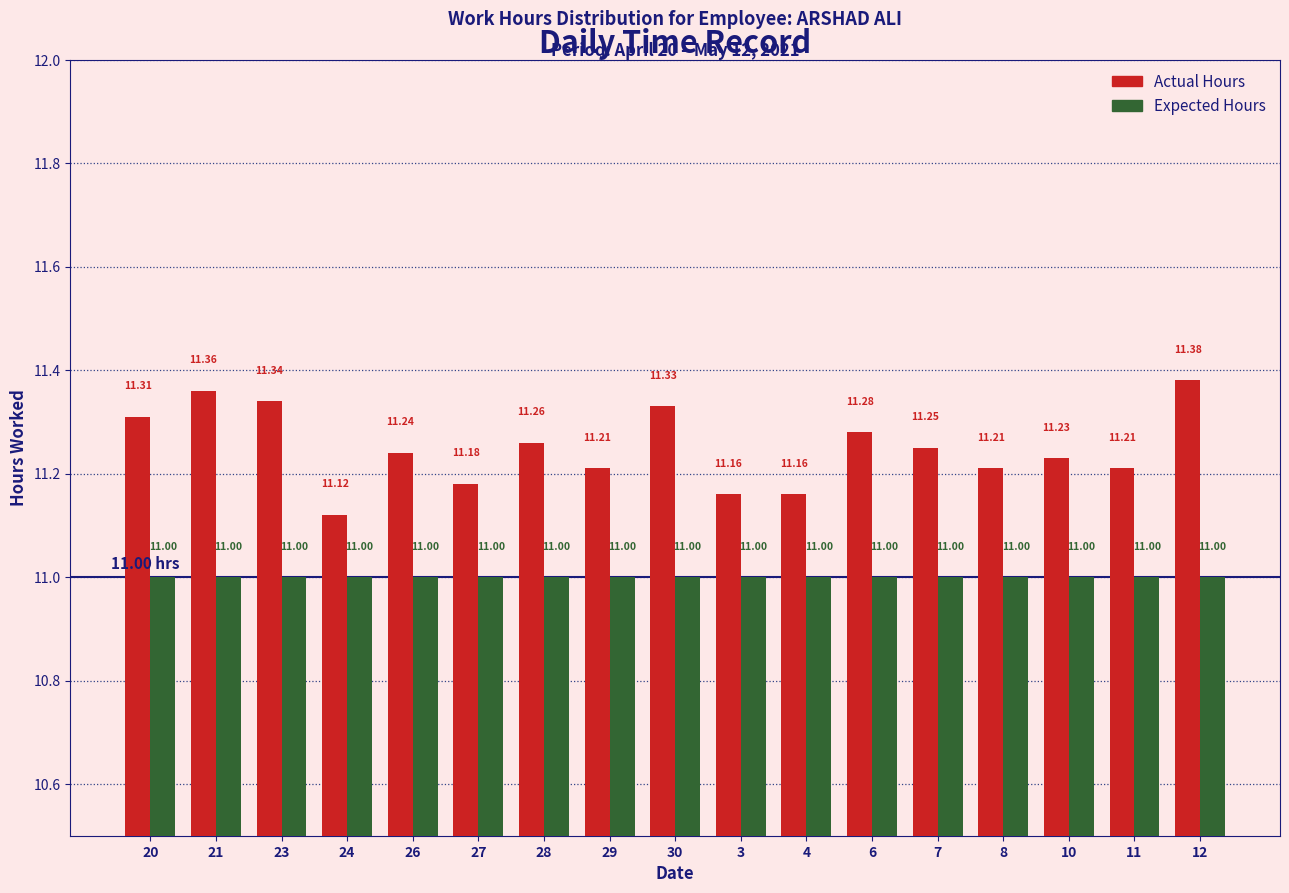

What is the label of the 2nd bar from the left?

21